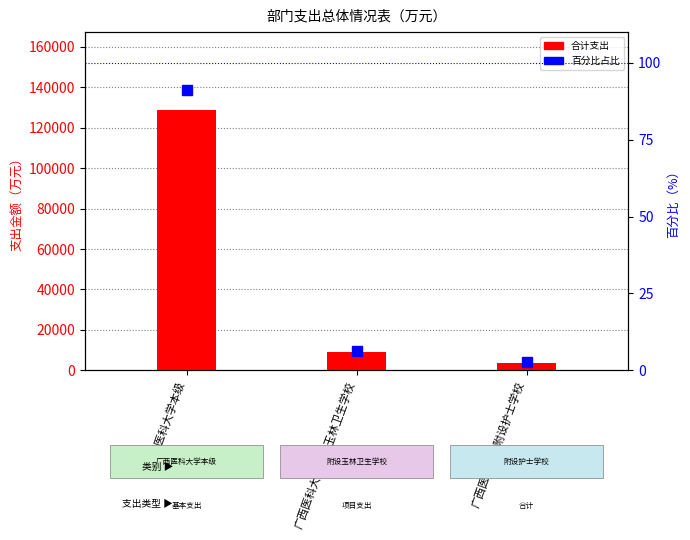

Rank the categories by 百分比 value from highest to lowest.

广西医科大学本级, 广西医科大学附设玉林卫生学校, 广西医科大学附设护士学校